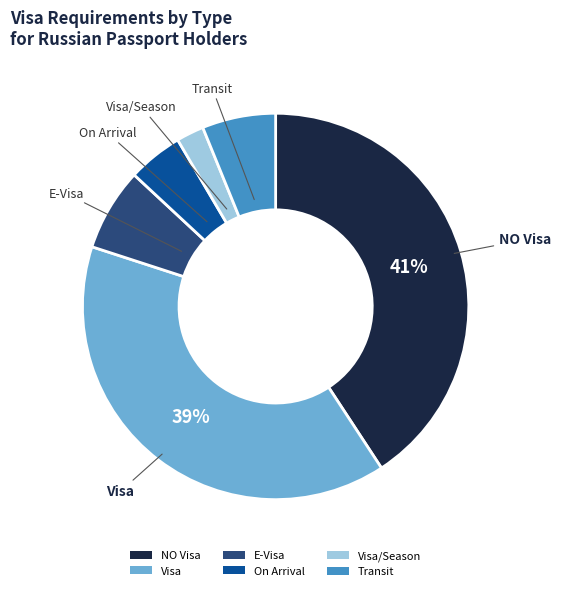

Rank the categories by value from lowest to highest.

Visa/Season, On Arrival, Transit, E-Visa, Visa, NO Visa